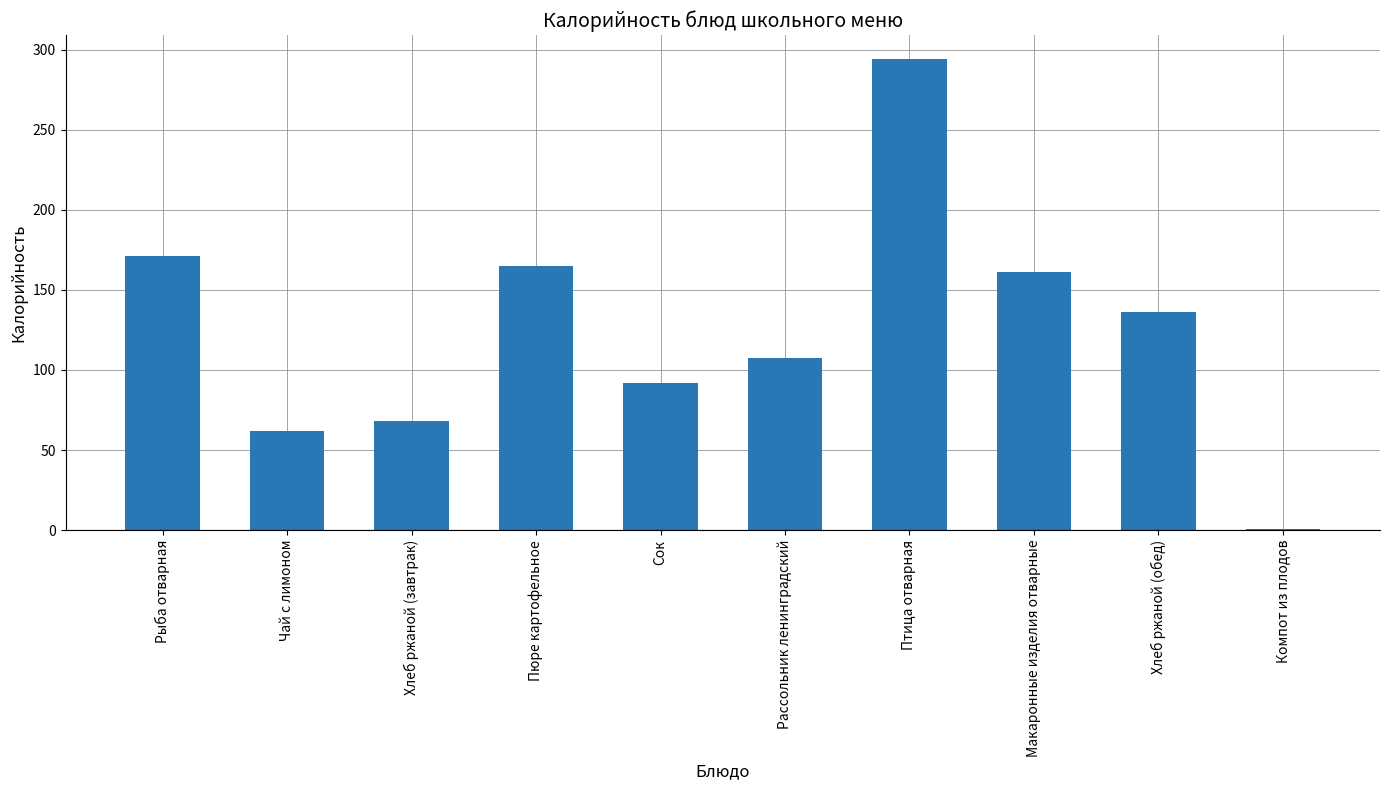

The chart shows a value of 136.2 at Хлеб ржаной (обед). True or false?

True